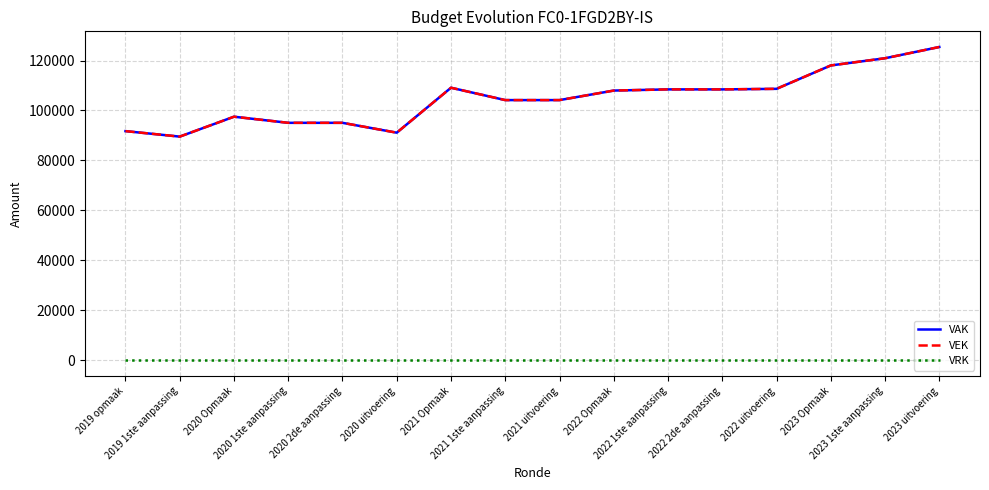

At which label does VAK reach its minimum?

2019 1ste aanpassing